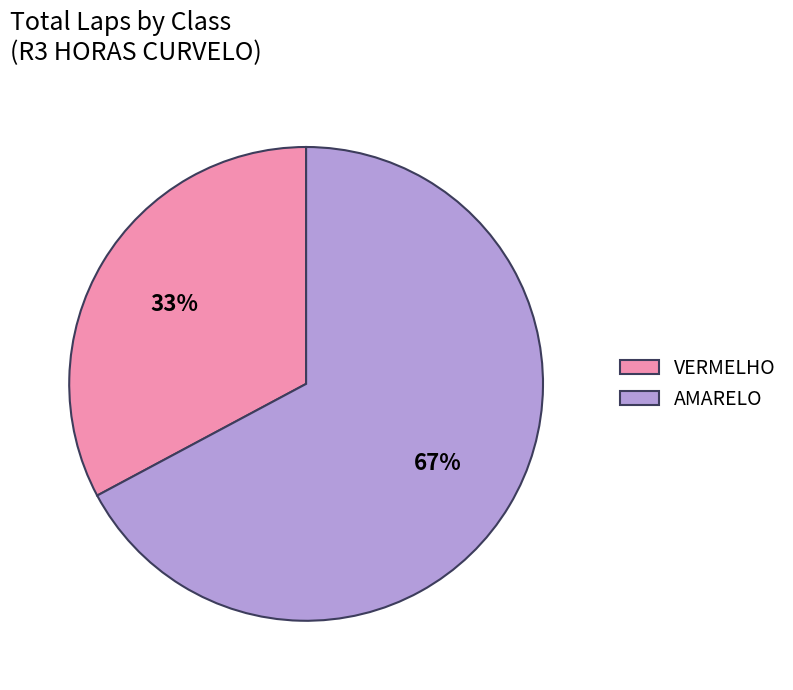

Rank the categories by value from highest to lowest.

AMARELO, VERMELHO